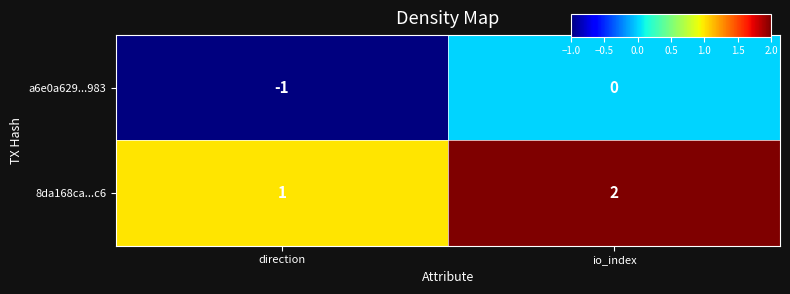

Which series has the largest total across all categories?

8da168ca...c6